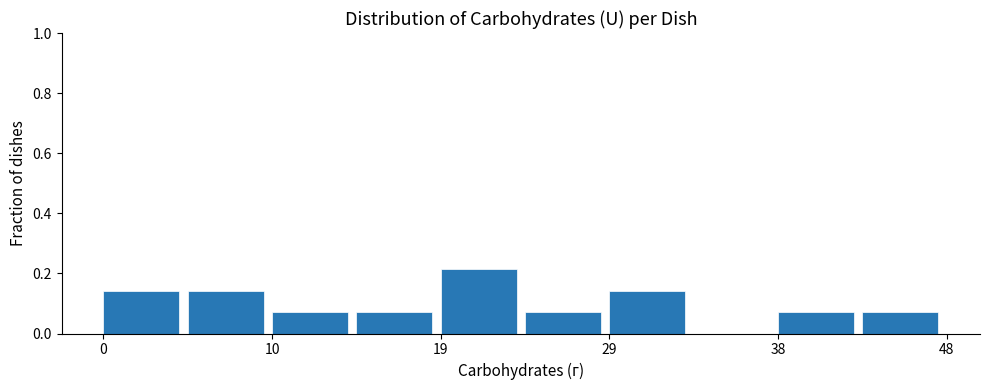

Reading left to right, list every bar in this chart as the range it spans on the x-axis followed by its height. Neither the bar edges nor the heights are printed on the chart, so give them approximately, as read against the axes.

0 to 5: 0.14
5 to 10: 0.14
10 to 14: 0.08
14 to 19: 0.08
19 to 24: 0.22
24 to 29: 0.08
29 to 34: 0.14
34 to 38: 0
38 to 43: 0.08
43 to 48: 0.08